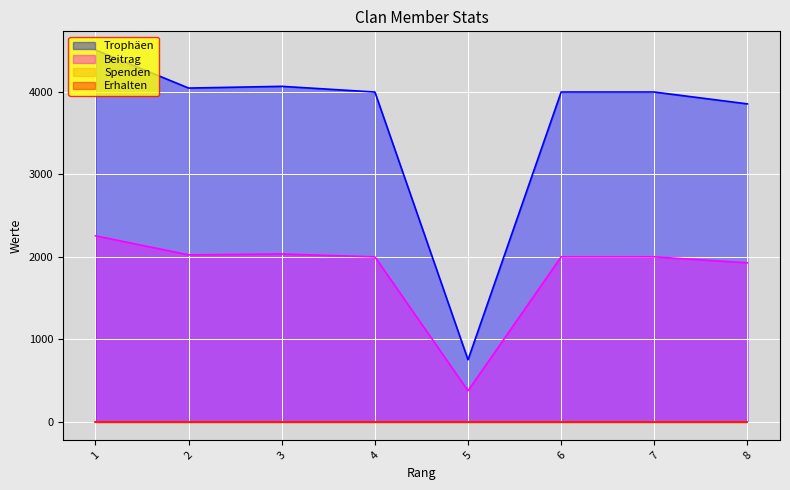

Is the value of Trophäen at 7 greater than the value of Beitrag at 7?

Yes